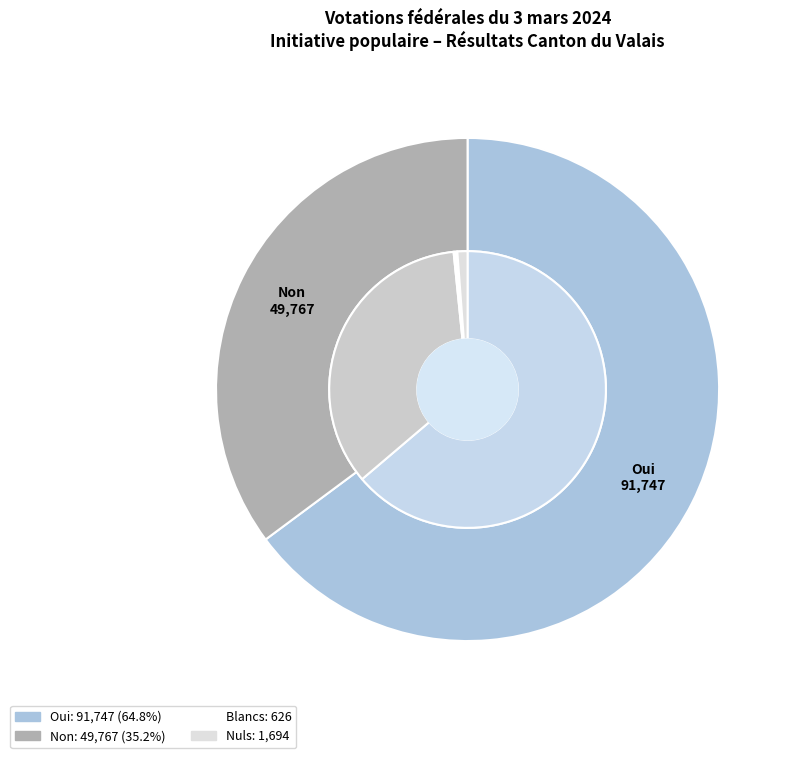

How many slices are in this pie chart?

2